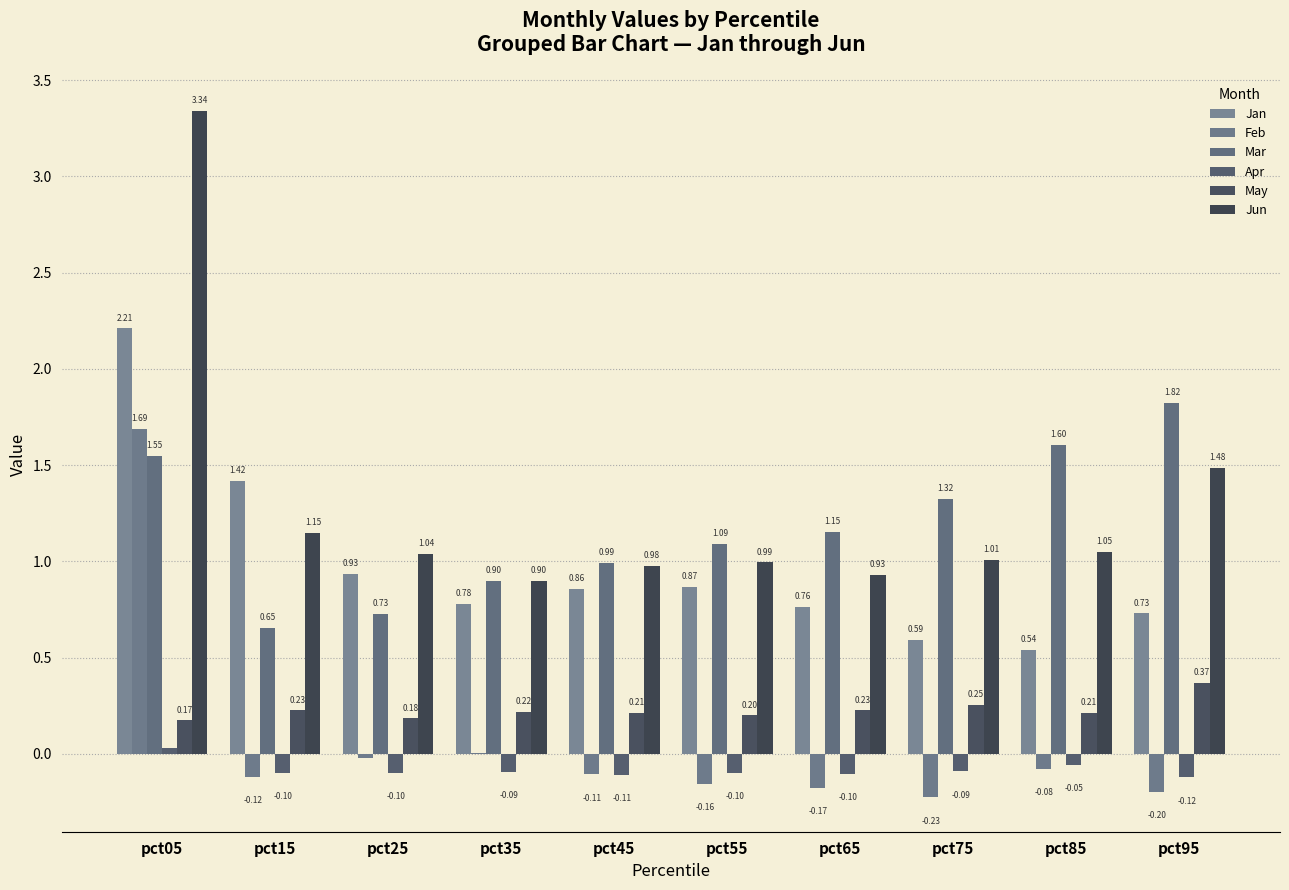

What is the difference between the highest and lowest values at pct75?

1.5